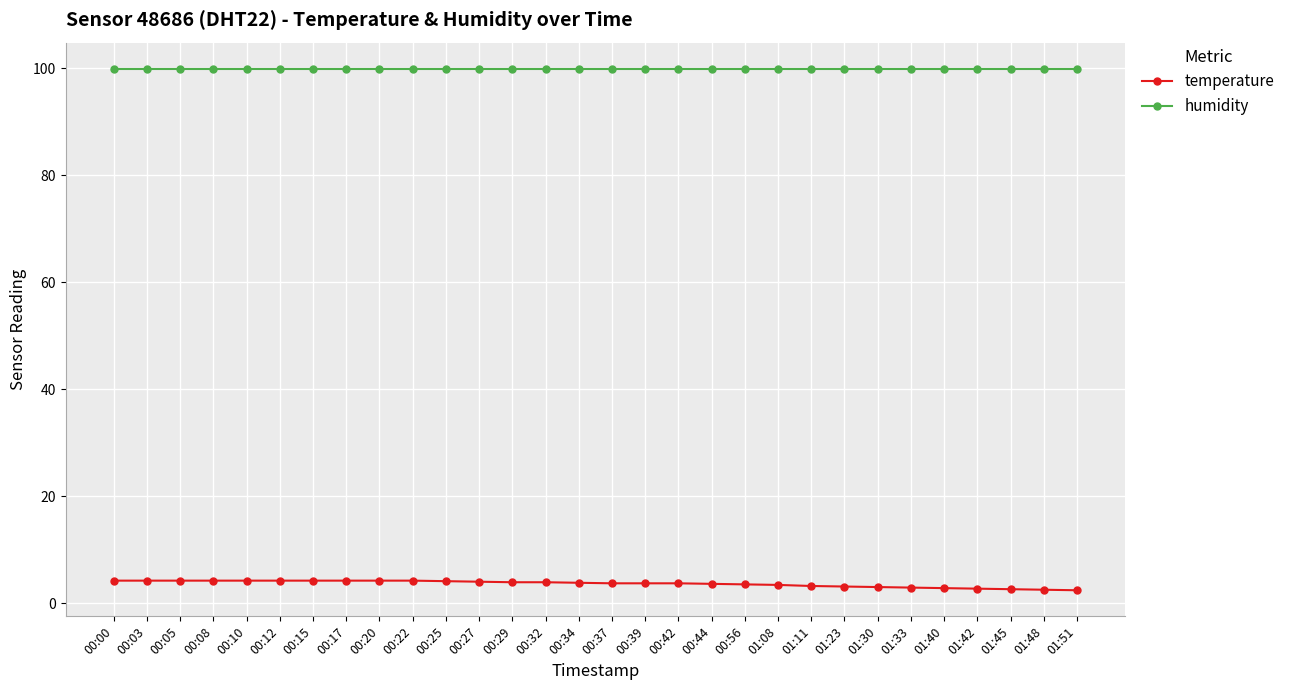

Is the value of humidity at 00:08 greater than the value of temperature at 01:11?

Yes